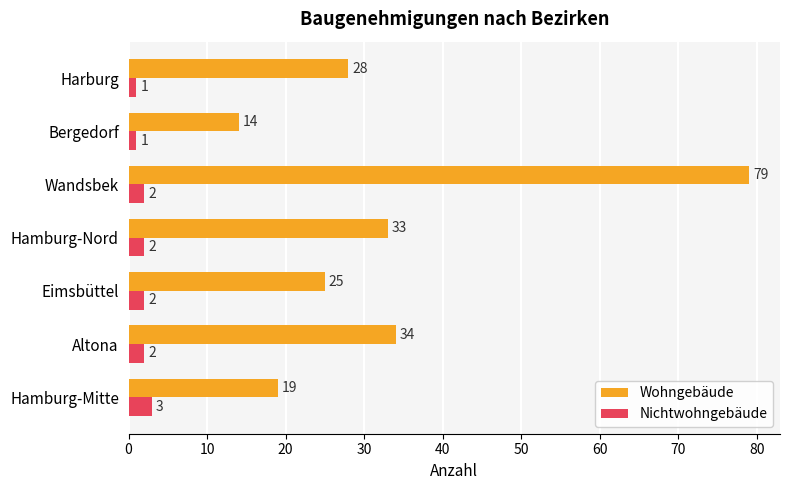

List the series in order of their peak value, highest first.

Wohngebäude, Nichtwohngebäude